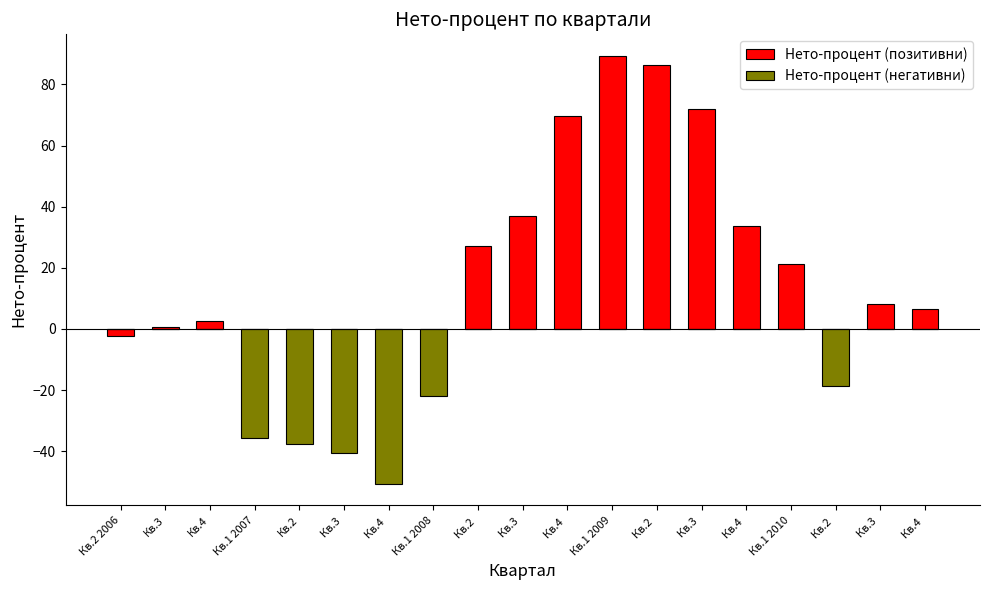

How many distinct data groups are displayed?

2